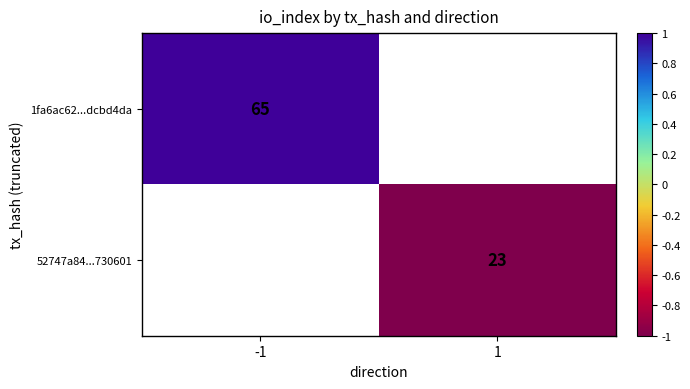

Is it true that 52747a84...730601 equals 40 at 1?

False